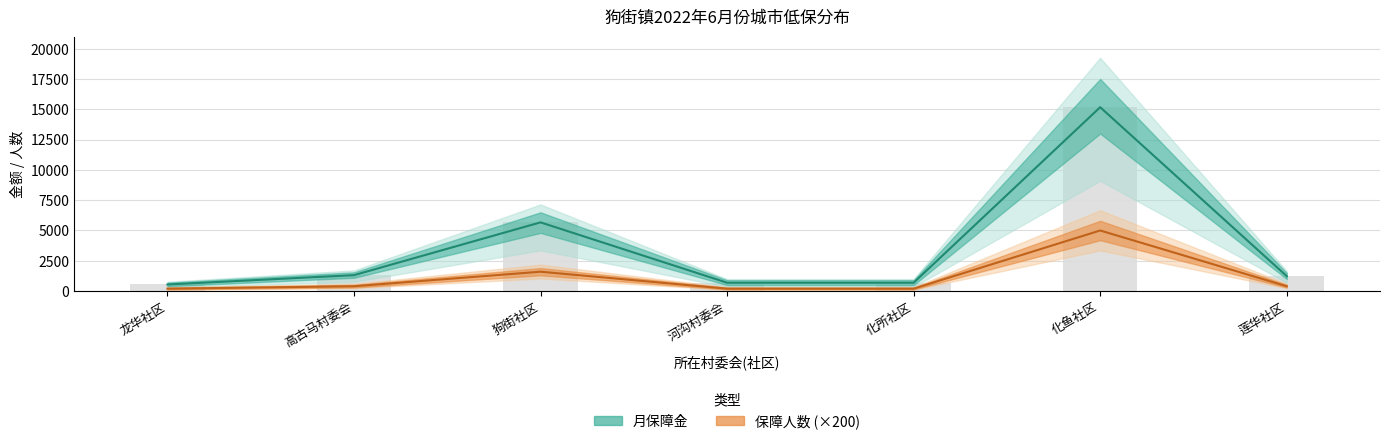

What is the label of the 5th bar from the left?

化所社区